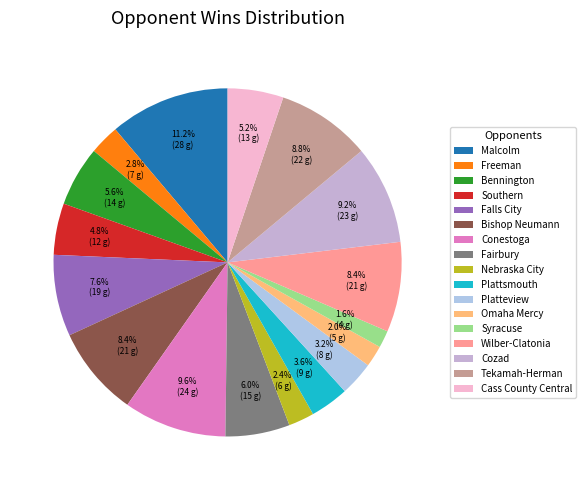

What is the largest slice in the pie chart?

Malcolm